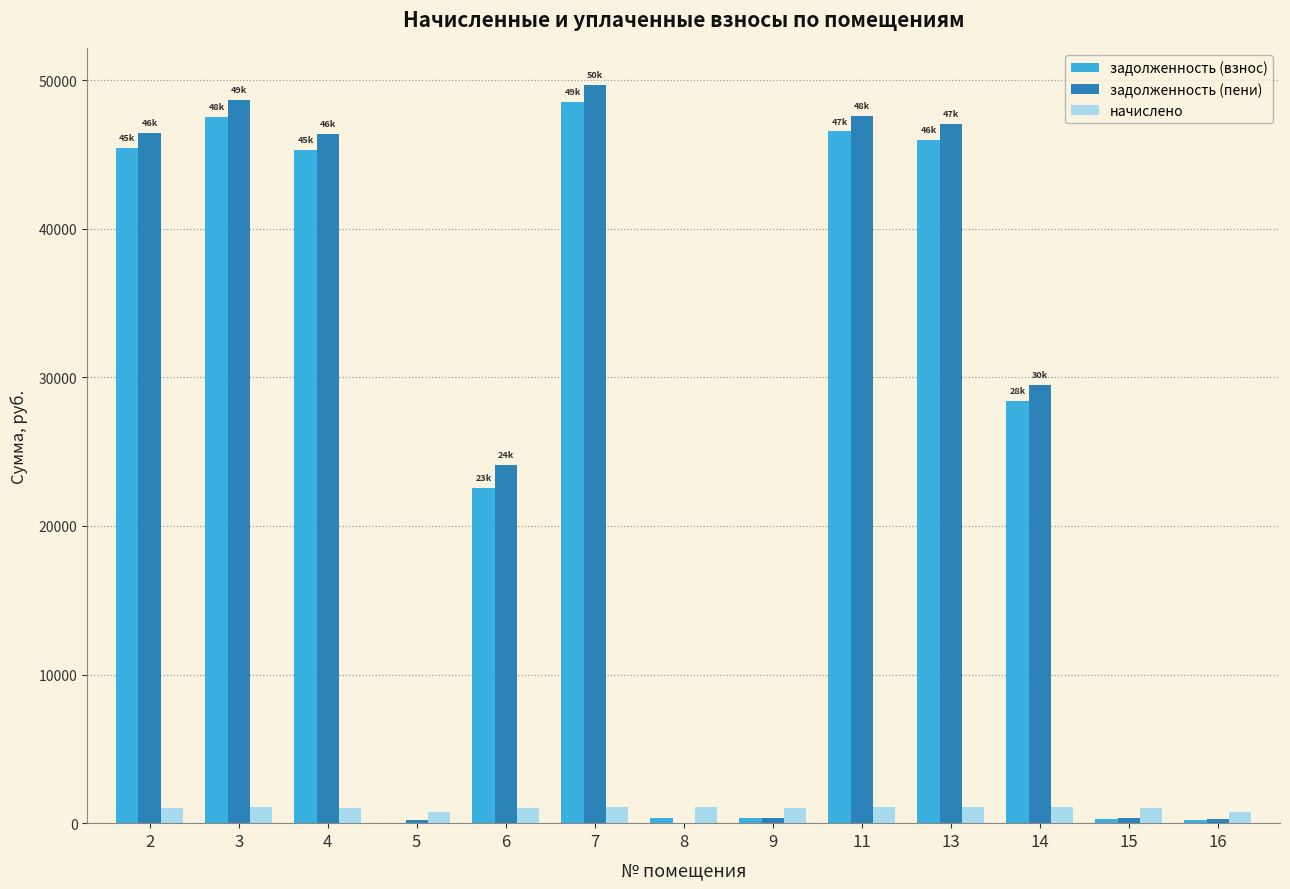

Between 3 and 13, which series saw the biggest shift?

задолженность (пени)